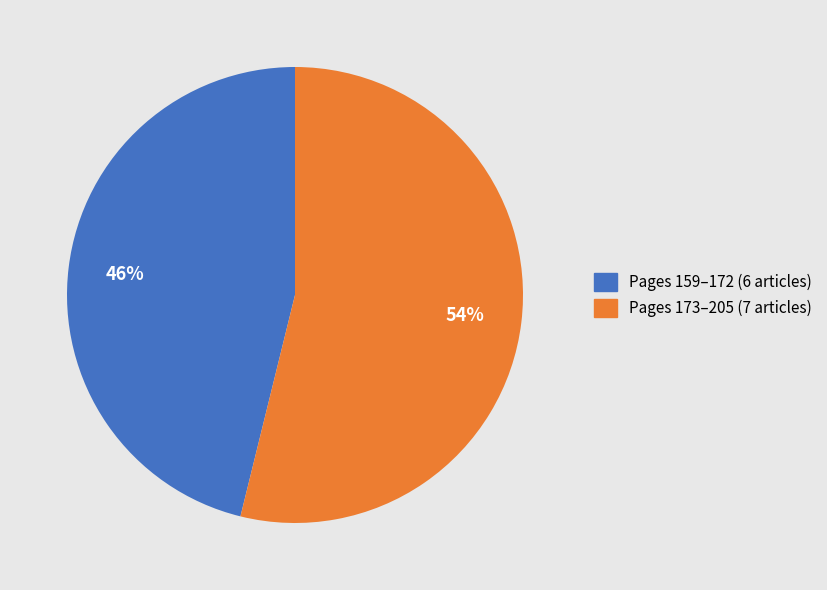

How many segments does this pie chart have?

2